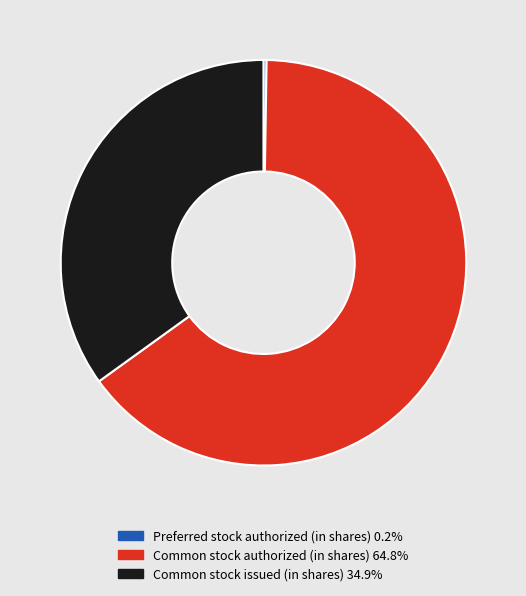

Do Common stock issued (in shares) 34.9% and Common stock authorized (in shares) 64.8% together represent more than half of the pie?

Yes